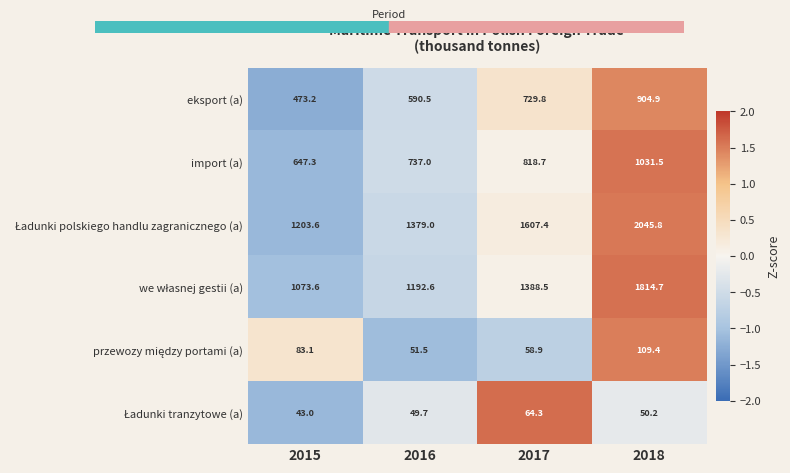

Count the number of data series in this chart.

6